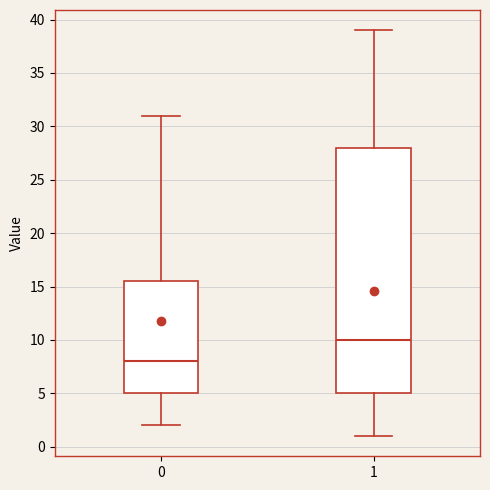

Which box has the lowest median line?

0